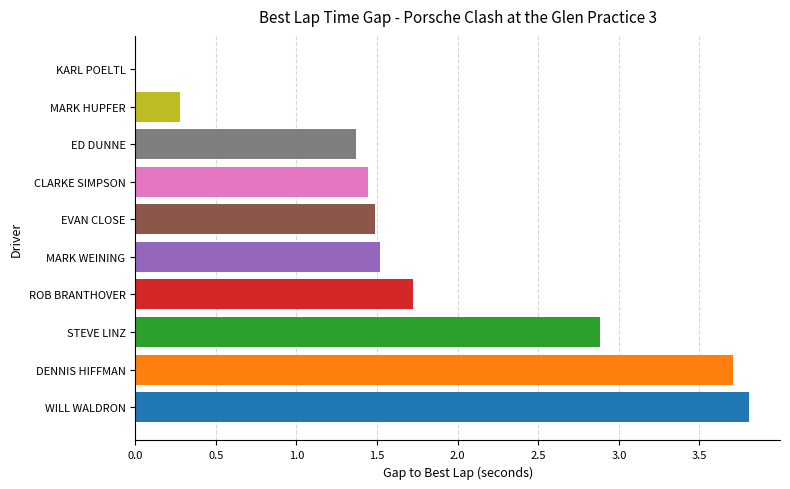

Which label corresponds to the largest value in the chart?

WILL WALDRON